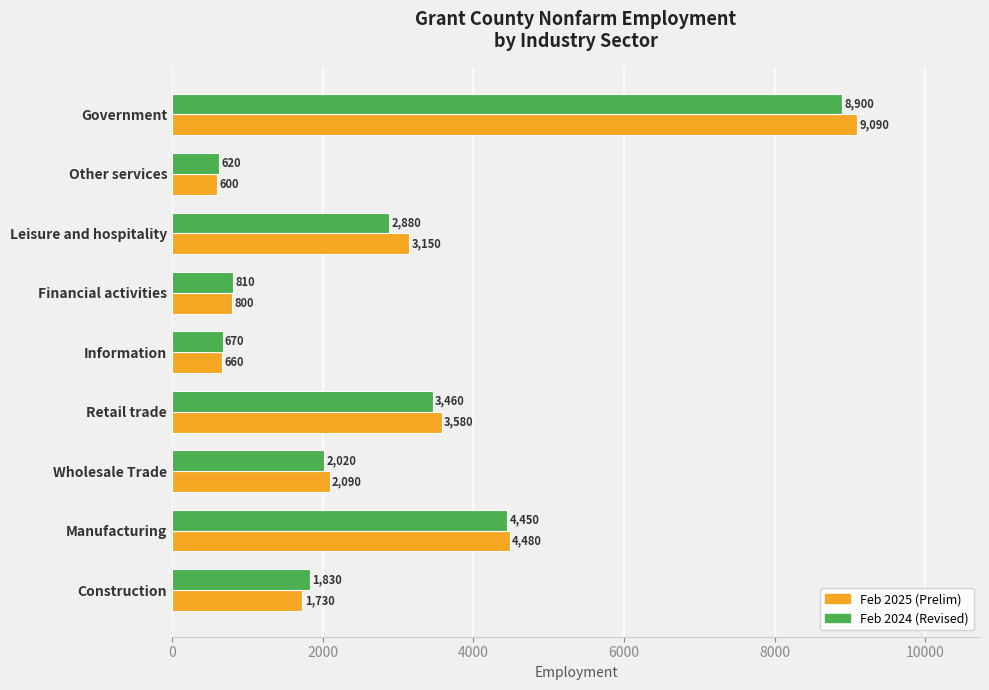

At which category is the sum across all series the highest?

Government